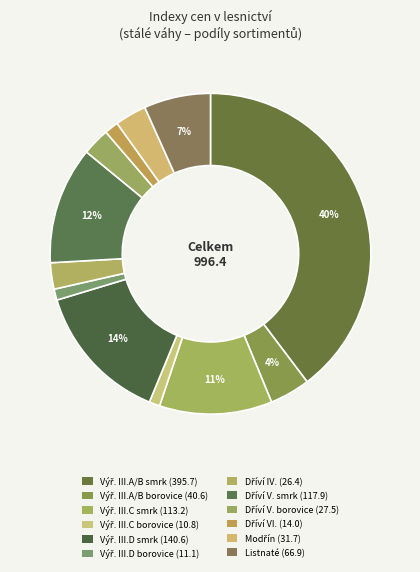

Which category has the biggest portion of the pie?

Výřezy III. A/B třídy jakosti (smrk)